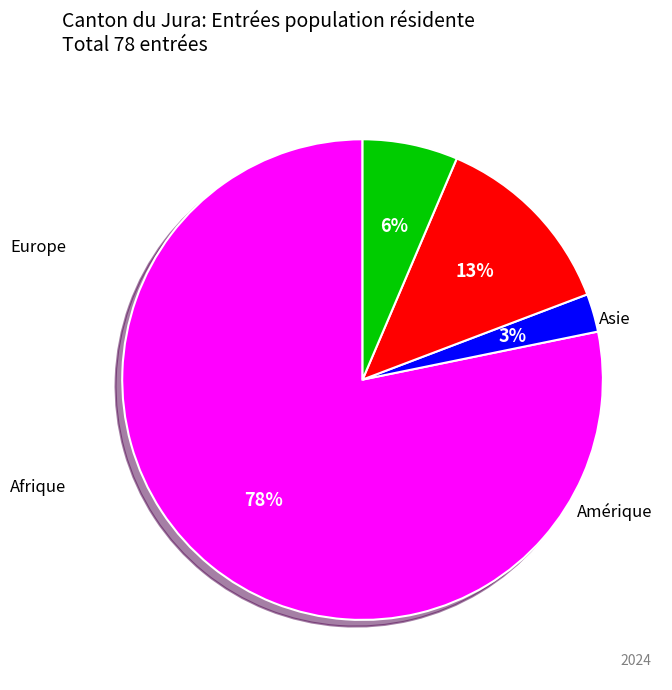

Do Asie and Amérique together represent more than half of the pie?

No